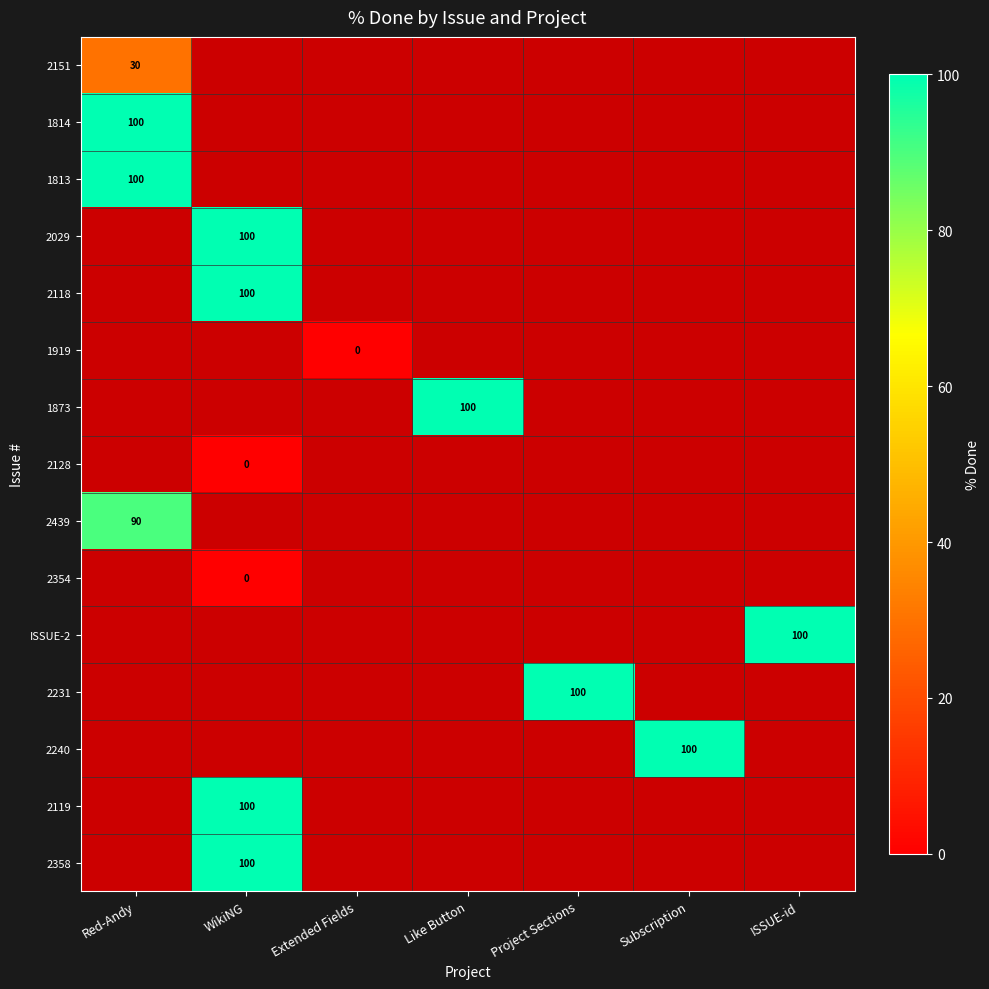

Count the number of data series in this chart.

15